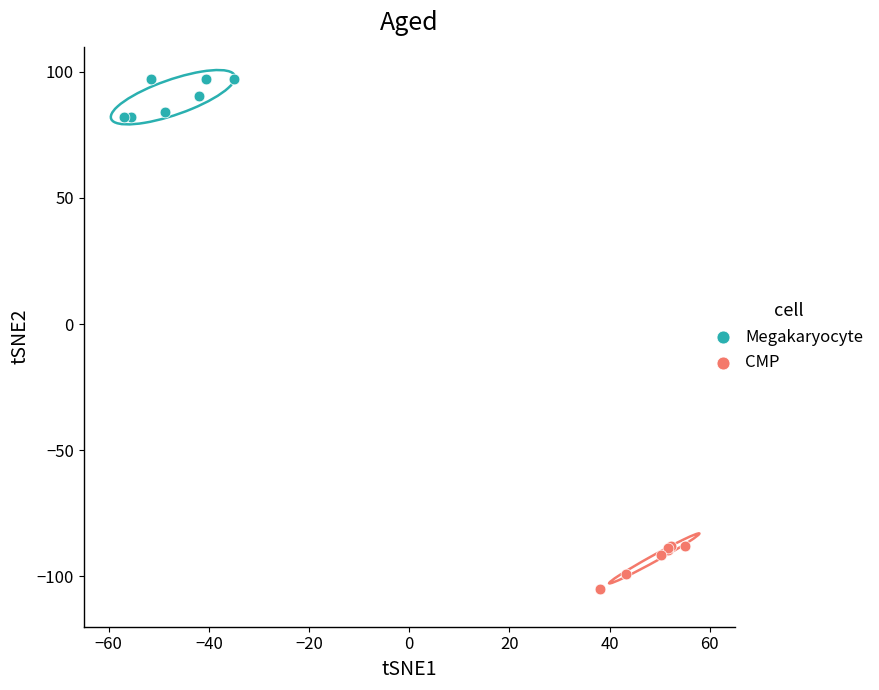

Which series contains the highest Y value?

Megakaryocyte